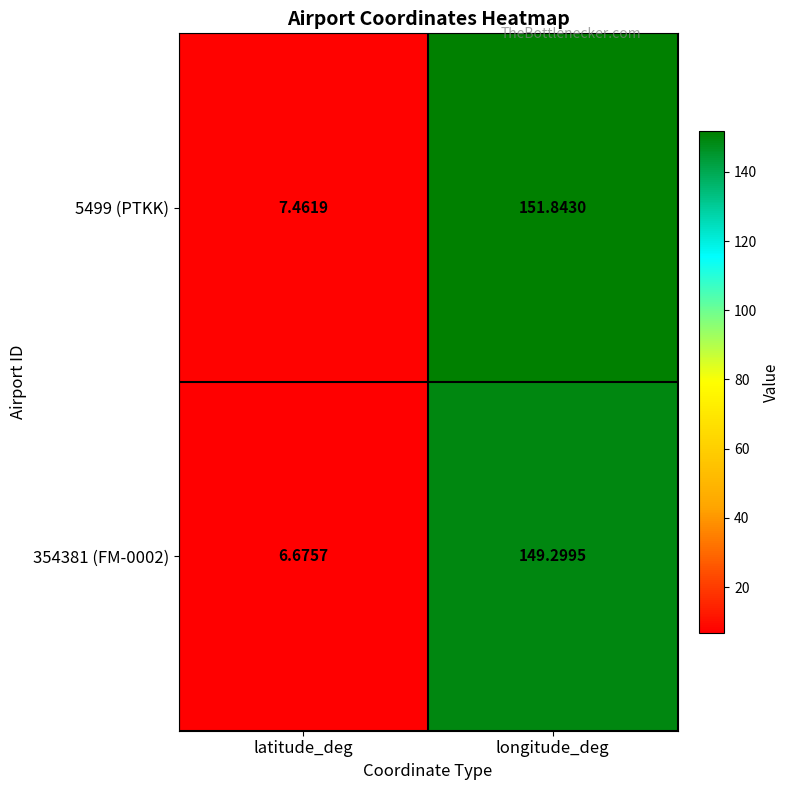

List the series in order of their overall mean, lowest first.

354381 (FM-0002), 5499 (PTKK)